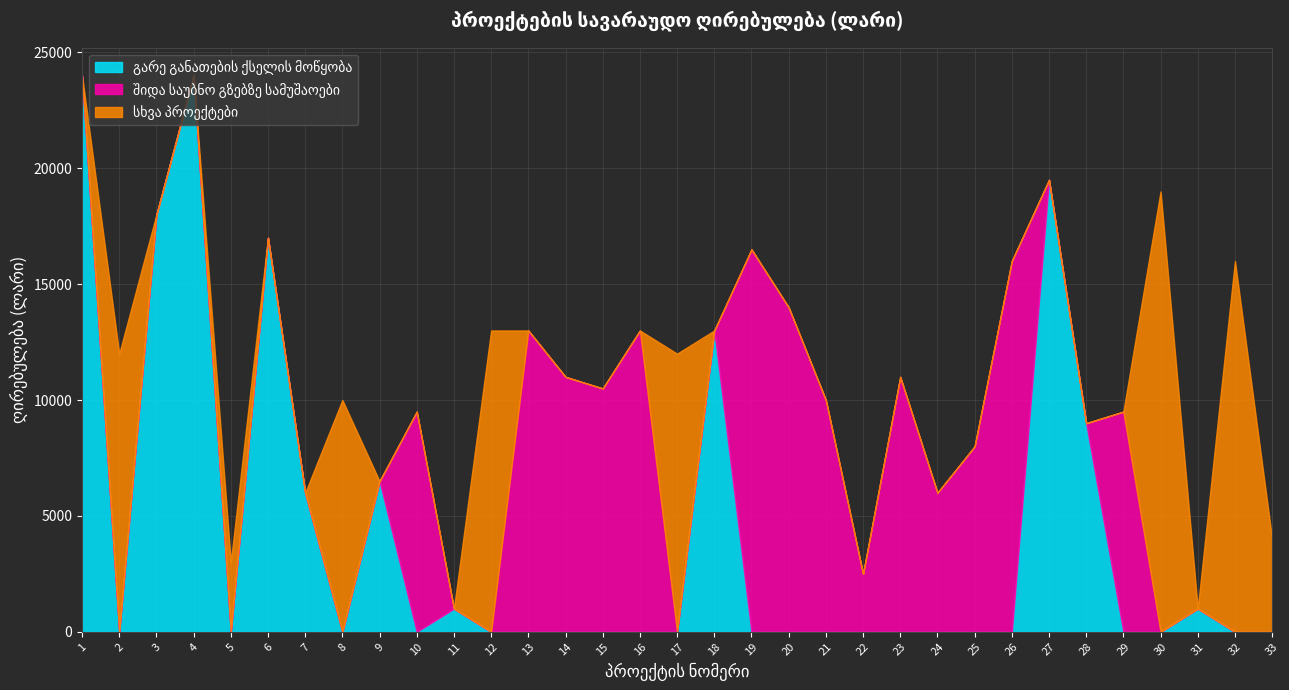

What is the total value across all series at 24?

6000